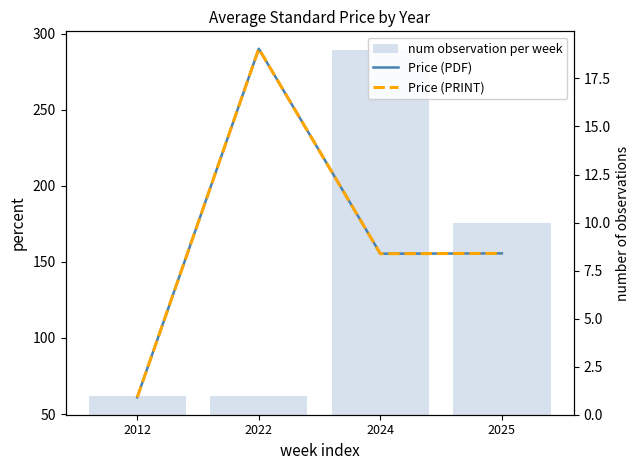

How many values in the num observation per week series exceed 10?

1